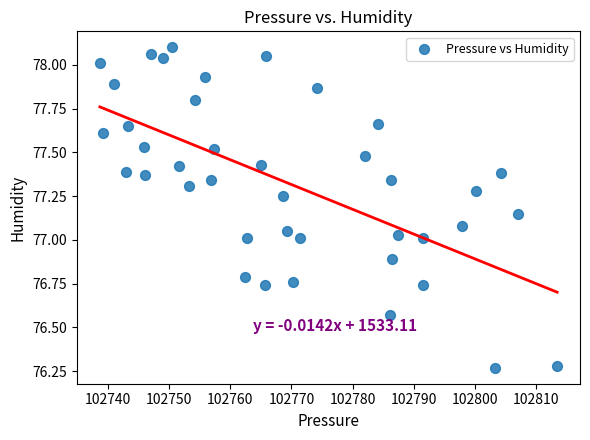

What is the range of Y values (max minus min)?

1.8